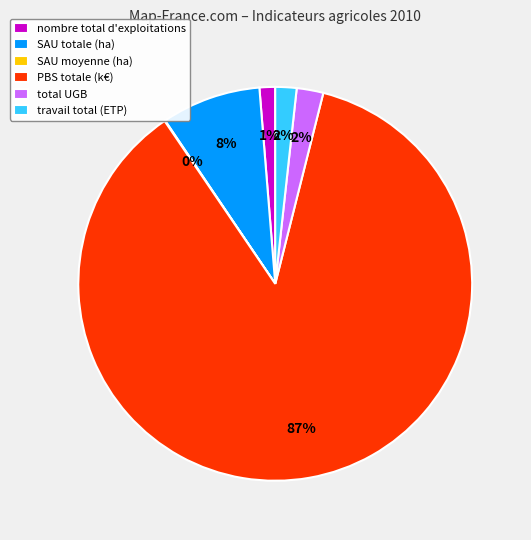

What percentage is the nombre total d'exploitations slice, to the nearest percent?

1%